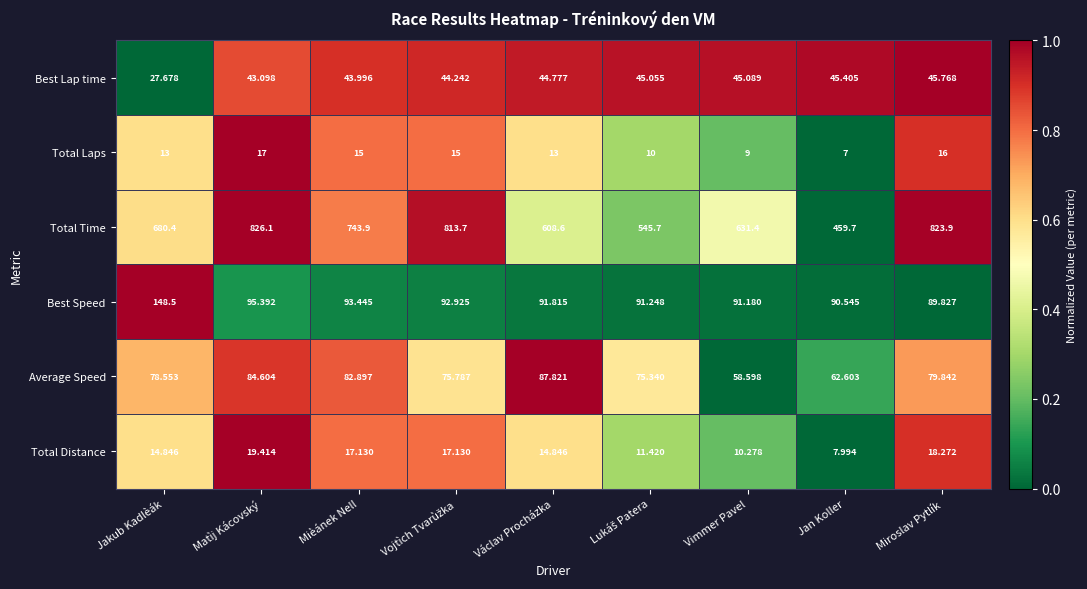

Is the value of Total Distance at Mièánek Nell greater than the value of Best Speed at Jan Koller?

No